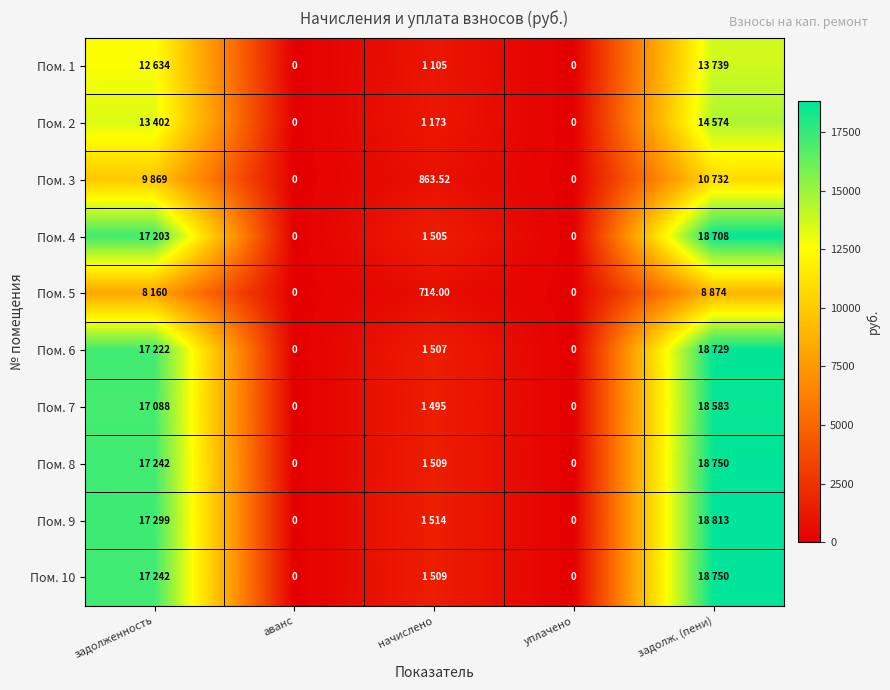

Which has a higher value, начислено or аванс?

начислено